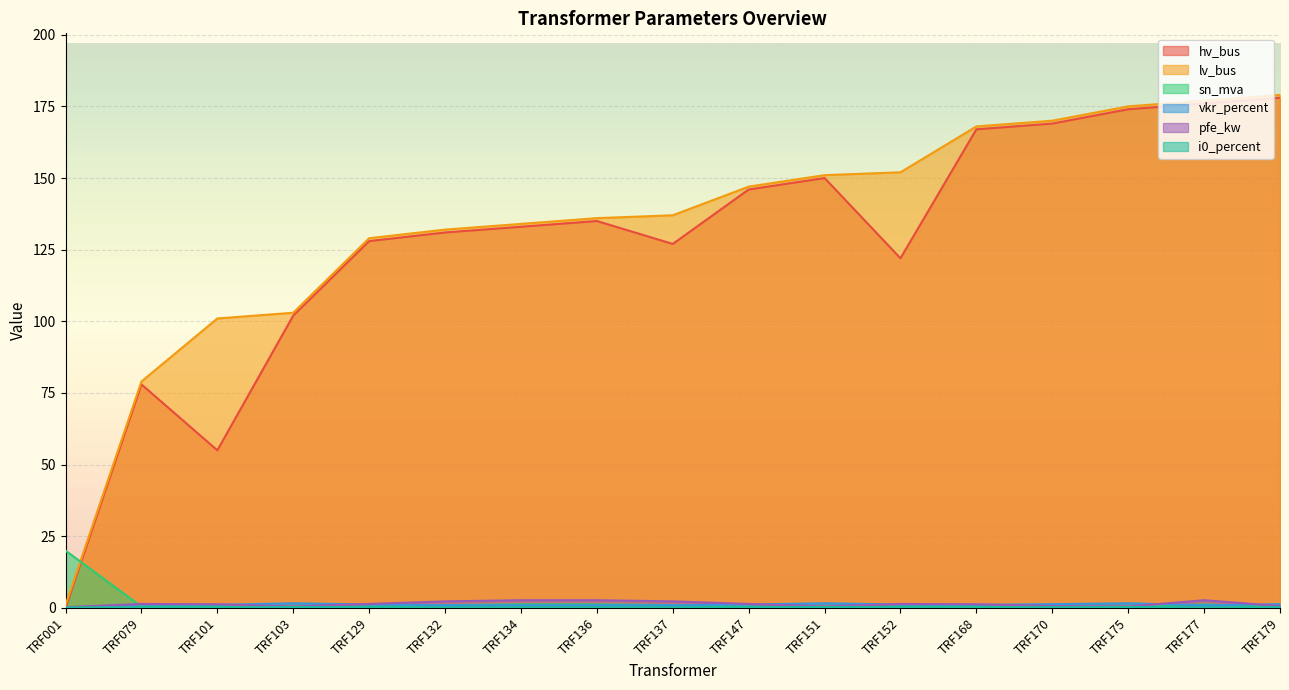

Reading left to right, transcribe all the data shown in this chart.

hv_bus: 0.0	78.0	55.0	102.0	128.0	131.0	133.0	135.0	127.0	146.0	150.0	122.0	167.0	169.0	174.0	176.0	178.0
lv_bus: 1.0	79.0	101.0	103.0	129.0	132.0	134.0	136.0	137.0	147.0	151.0	152.0	168.0	170.0	175.0	177.0	179.0
sn_mva: 20.0	0.5	0.6	0.2	0.5	1.0	1.2	1.2	1.0	0.5	0.2	0.5	0.6	0.2	0.2	1.2	0.2
vkr_percent: 0.1	1.2	1.1	1.6	1.2	1.0	0.9	0.9	1.0	1.2	1.6	1.2	1.1	1.3	1.6	0.9	1.3
pfe_kw: 0.3	1.4	1.3	0.5	1.4	2.3	2.7	2.7	2.3	1.4	0.5	1.4	1.3	0.7	0.5	2.7	0.7
i0_percent: 0.2	0.3	0.2	0.3	0.3	0.2	0.2	0.2	0.2	0.3	0.3	0.3	0.2	0.3	0.3	0.2	0.3